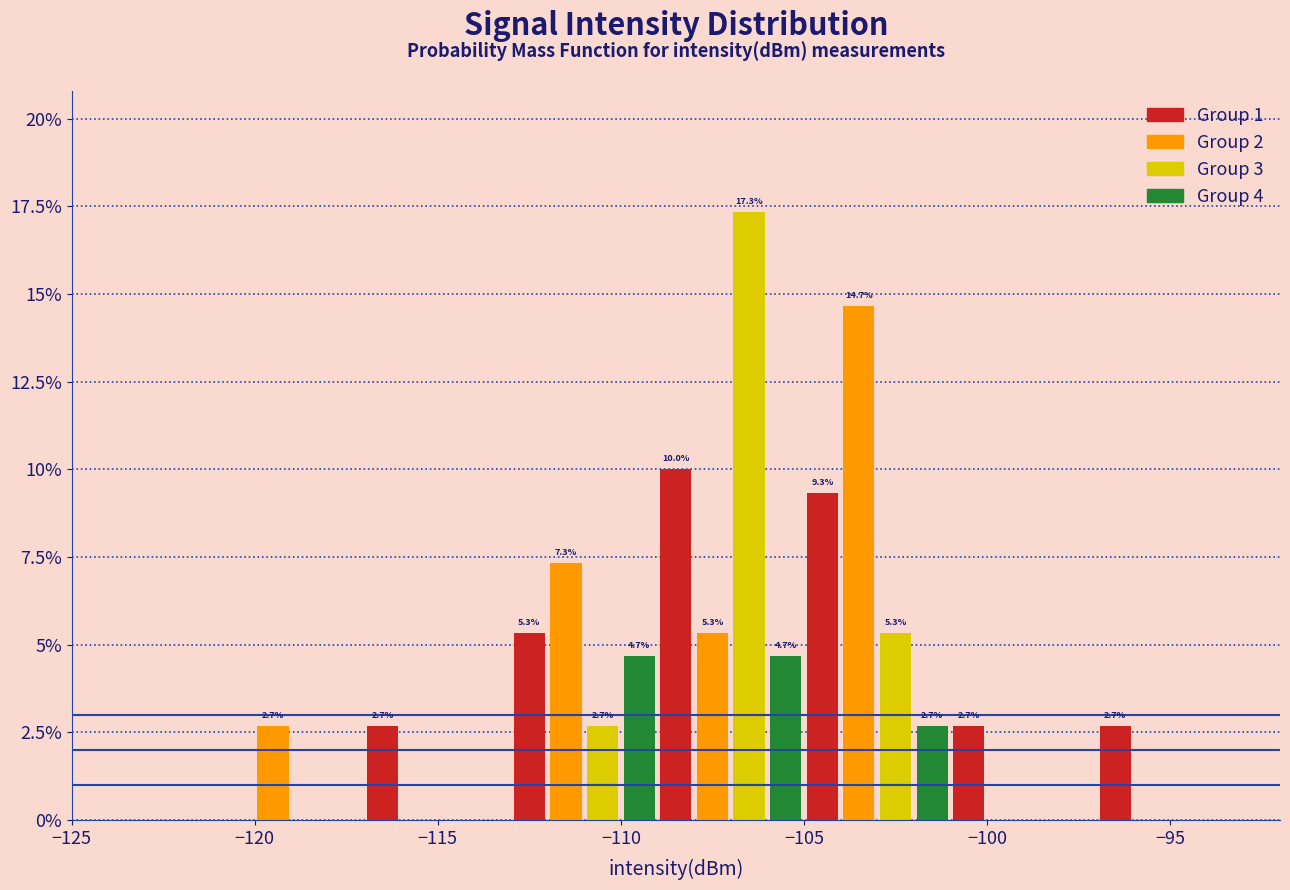

Read against the x-axis, roughly where is the centre of the tallest bar?

-106.5